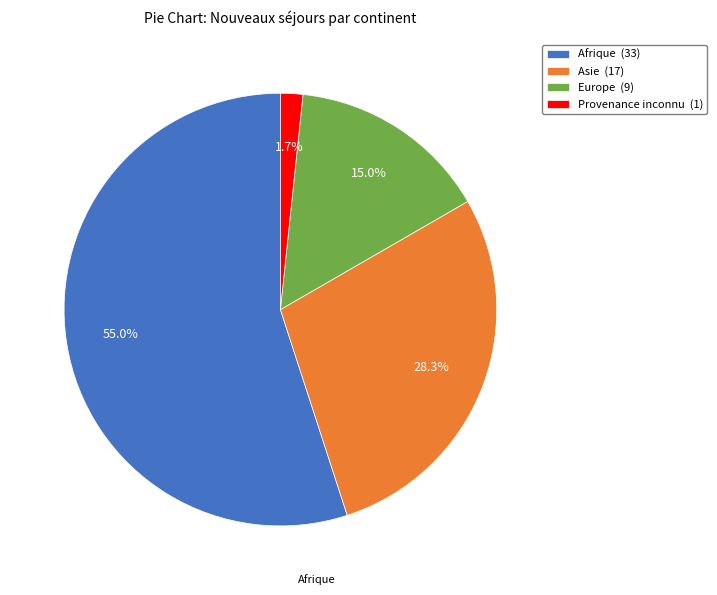

What percentage is NOT represented by Asie (17)?

71.7%